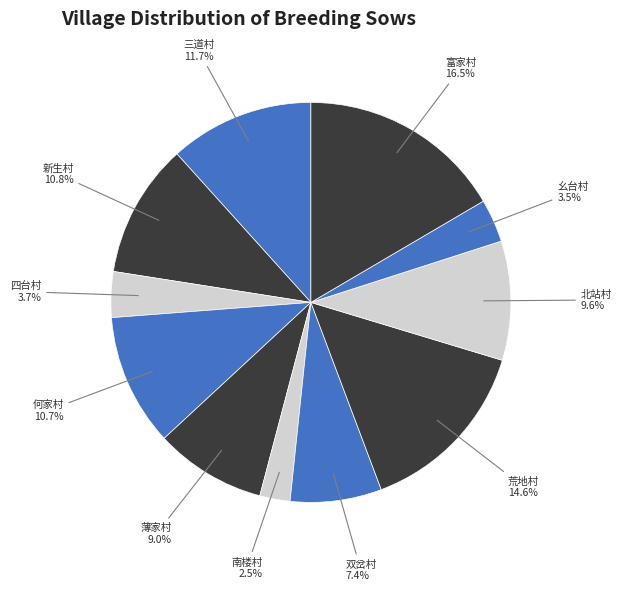

Which category has the smallest portion of the pie?

南楼村